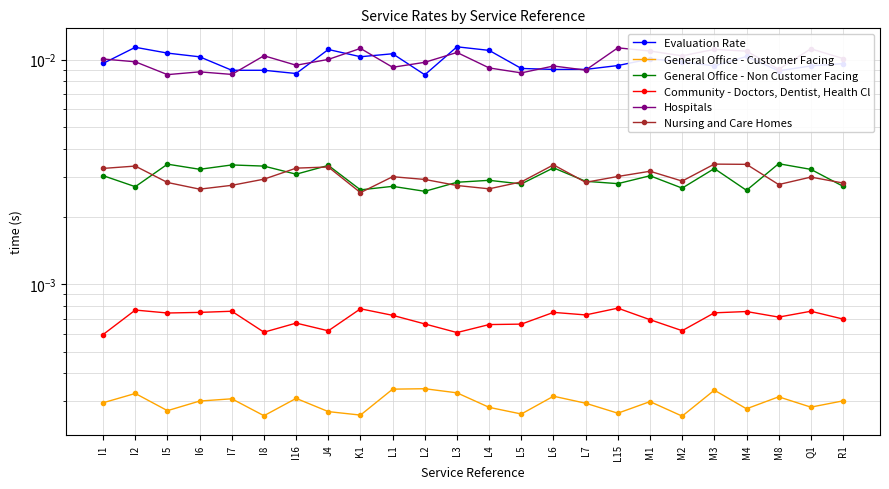

Where is Evaluation Rate nearest to the value 0?

L2